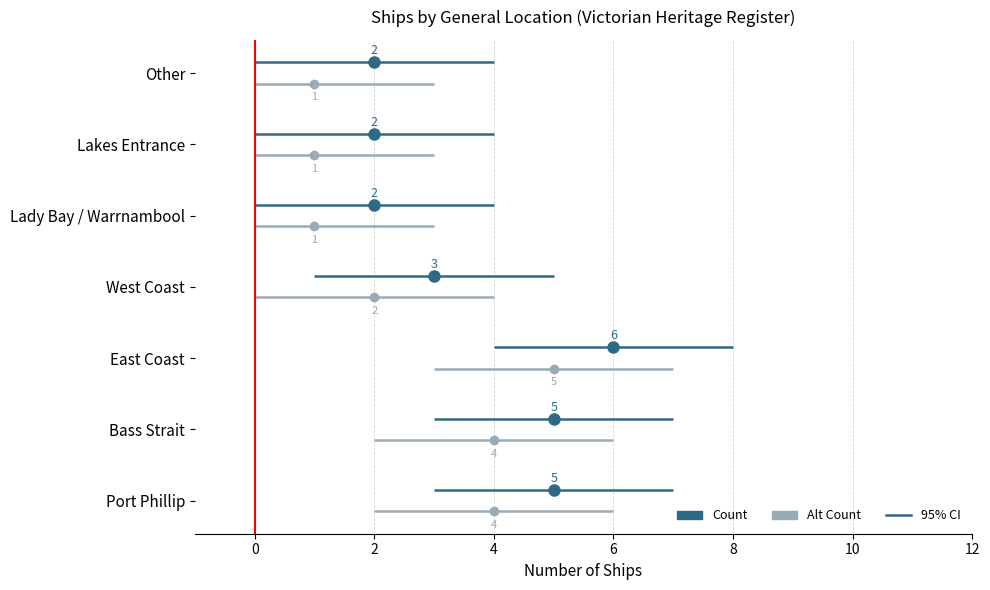

How many lines are shown in the chart?

1